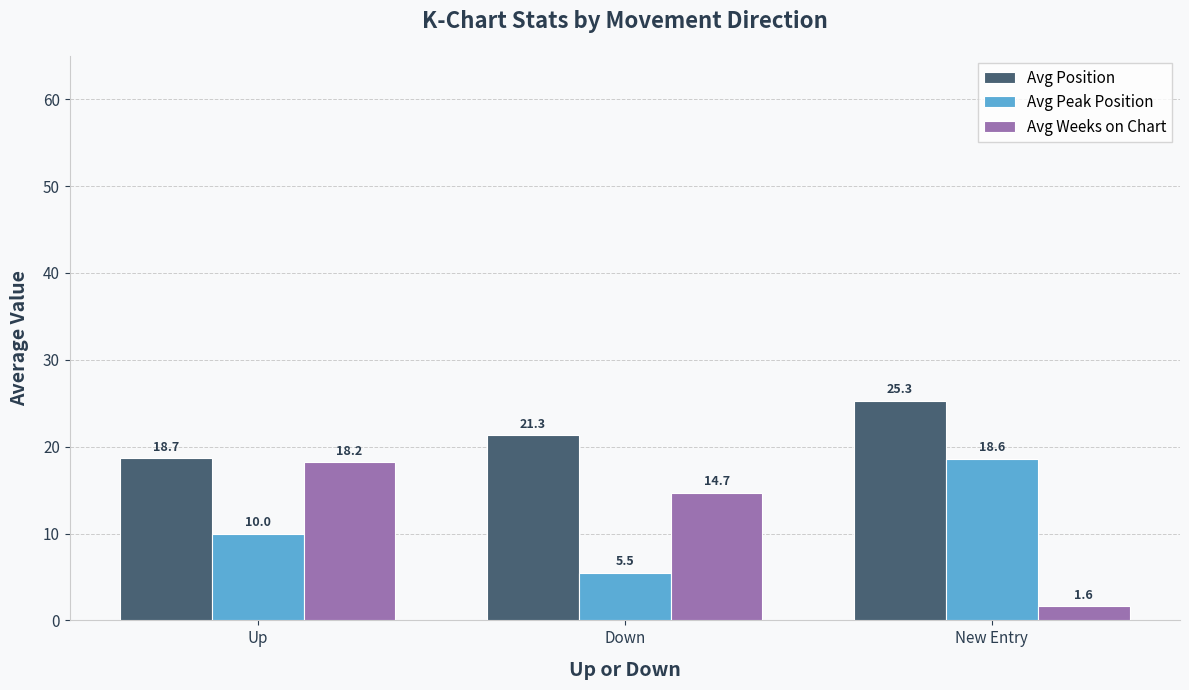

Does the chart contain any negative values?

No